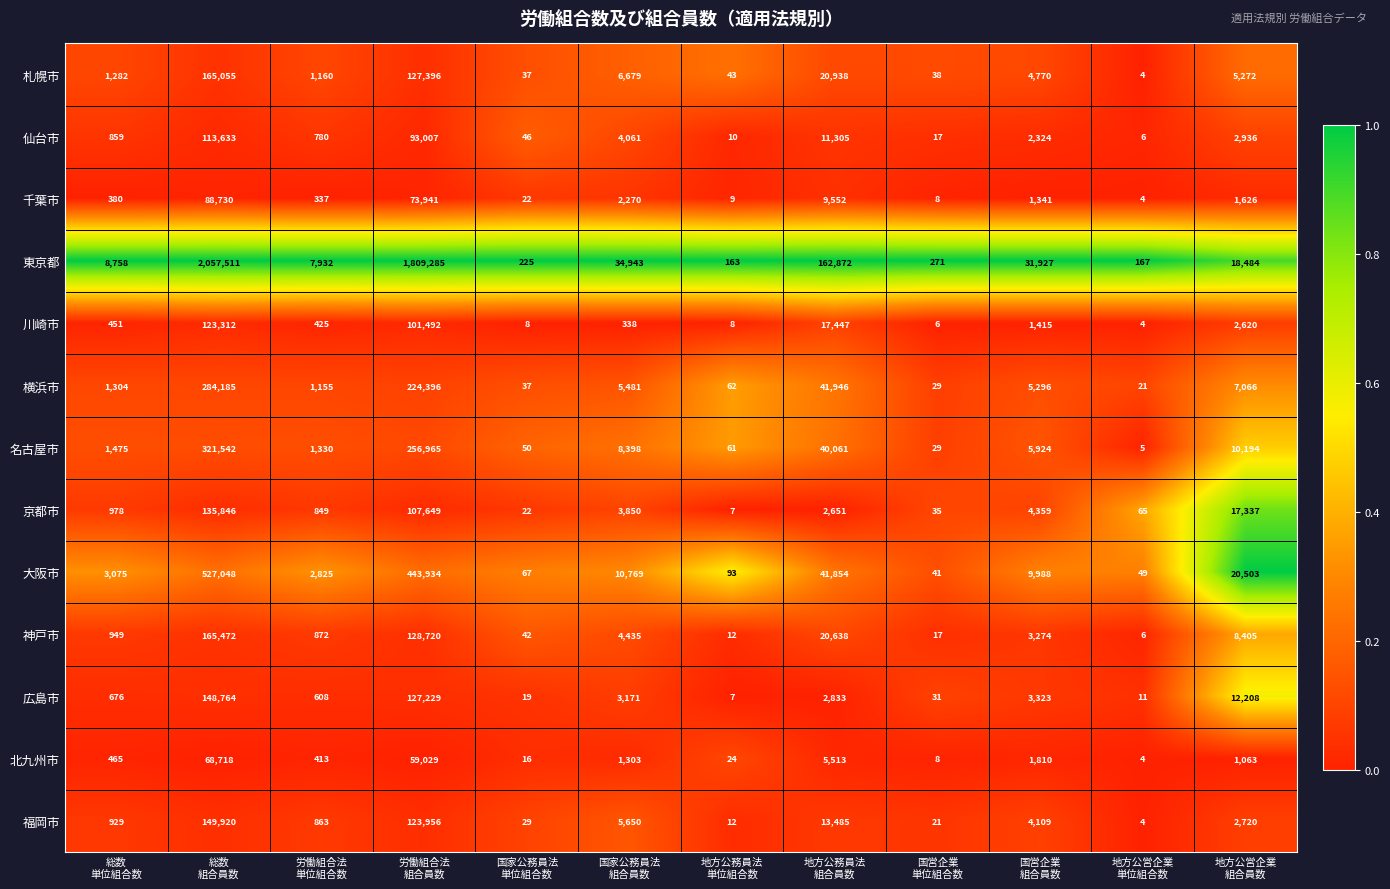

What is the sum of all 札幌市 values?

332674